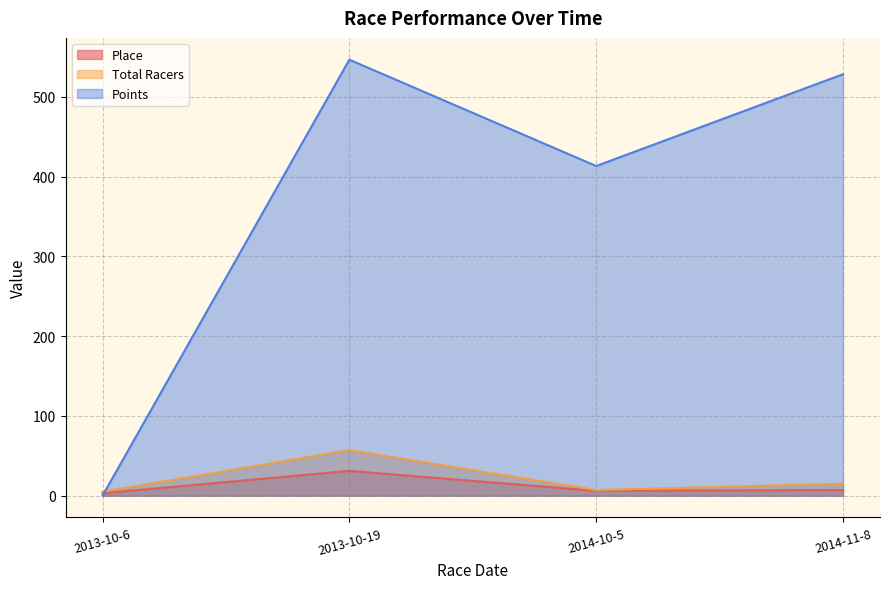

True or false: Place has more than 1 points higher than both neighbors.

False